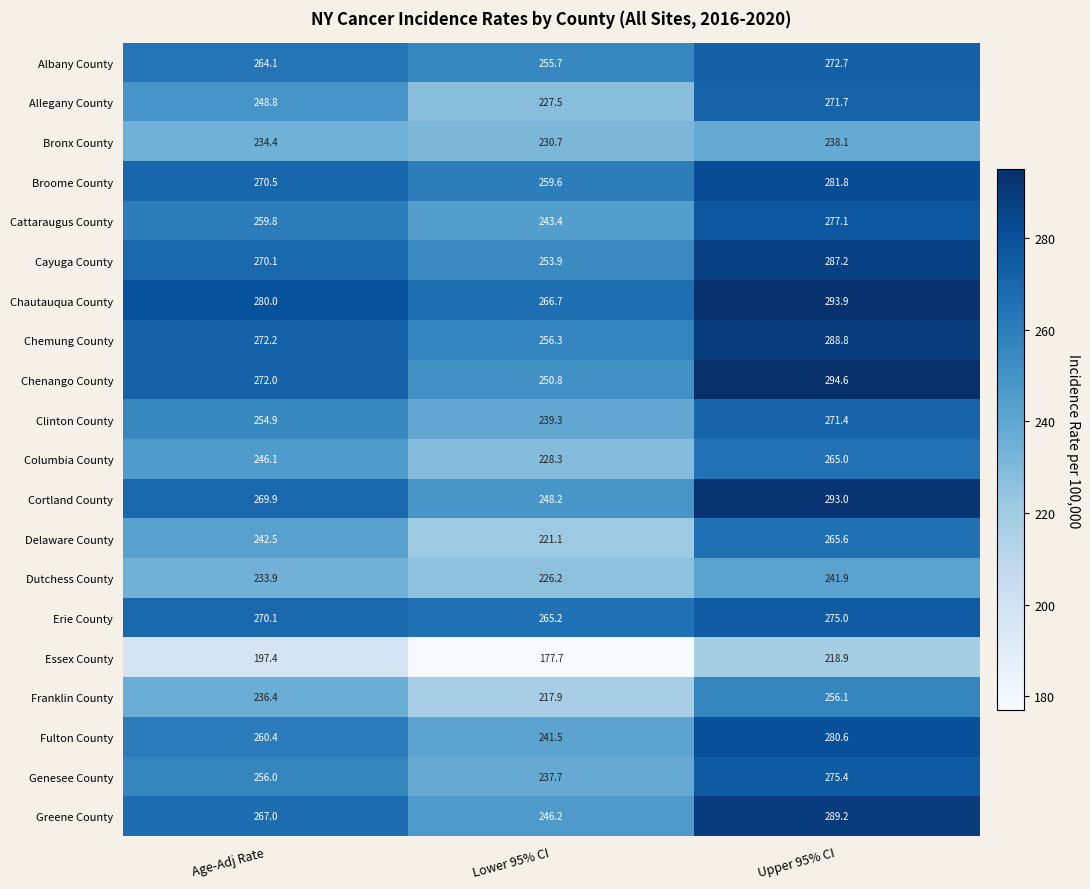

List the labels in order of Chemung County value, largest first.

Upper 95% CI, Age-Adj Rate, Lower 95% CI